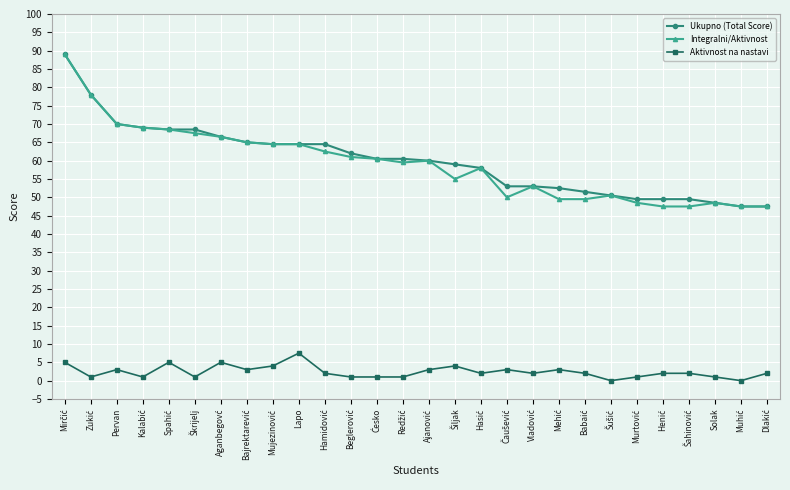

True or false: Aktivnost na nastavi and Ukupno (Total Score) cross at least once.

False